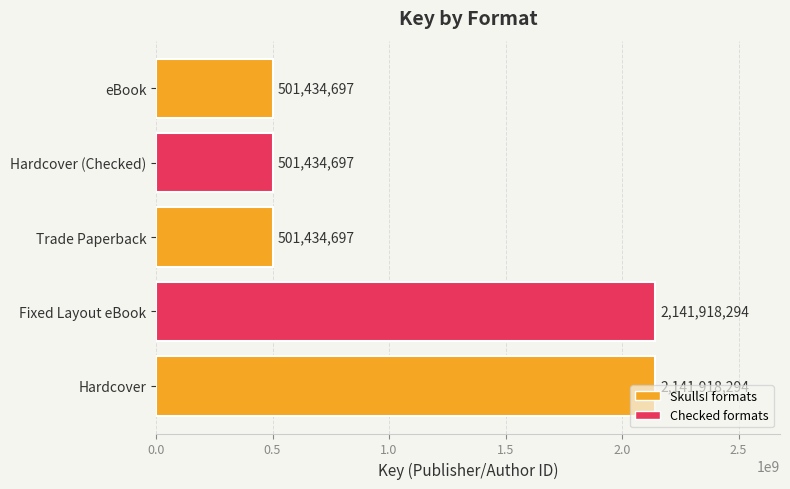

What is the ratio of the value at Hardcover to the value at Trade Paperback?

4.3